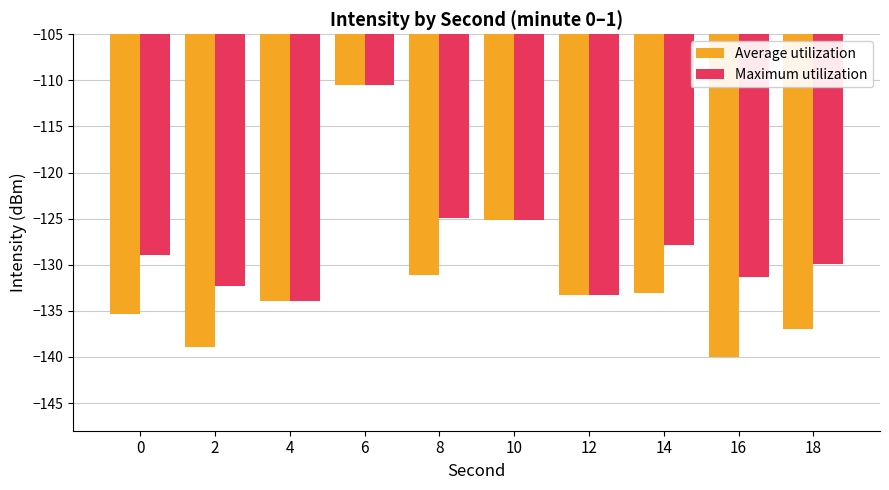

What is the sum of all Average utilization values?

-1318.1